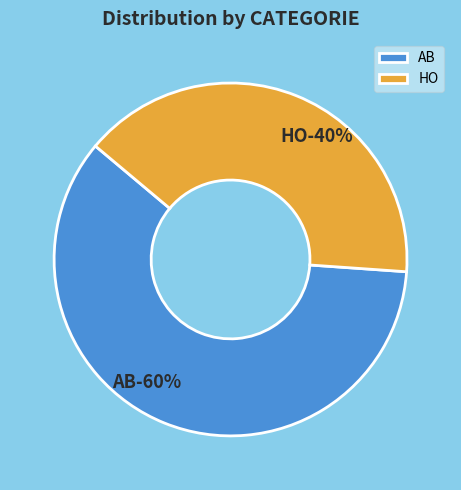

True or false: AB accounts for 53% of the total.

False